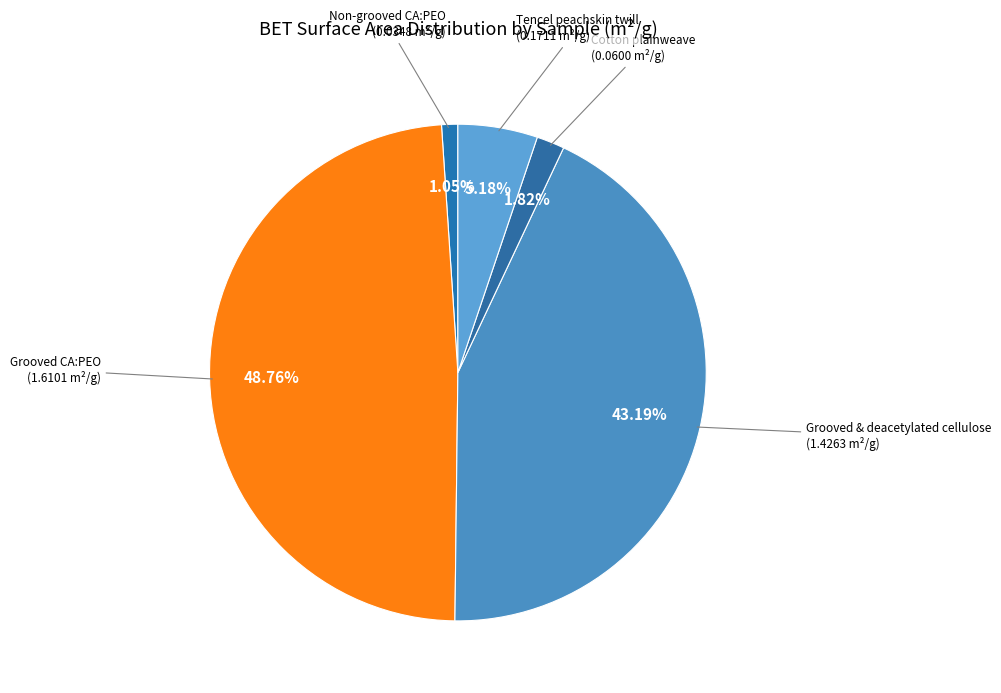

Does any single category account for the majority?

No